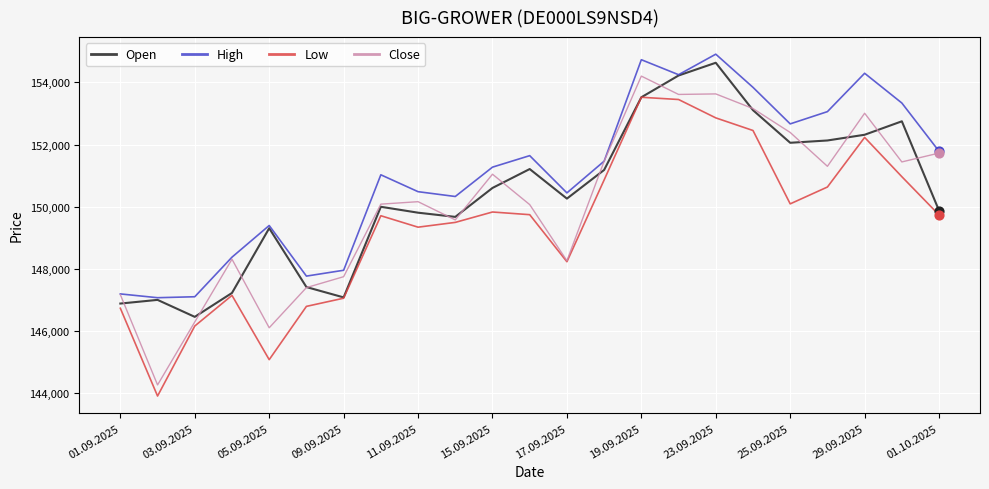

What is the minimum value for Close?

144268